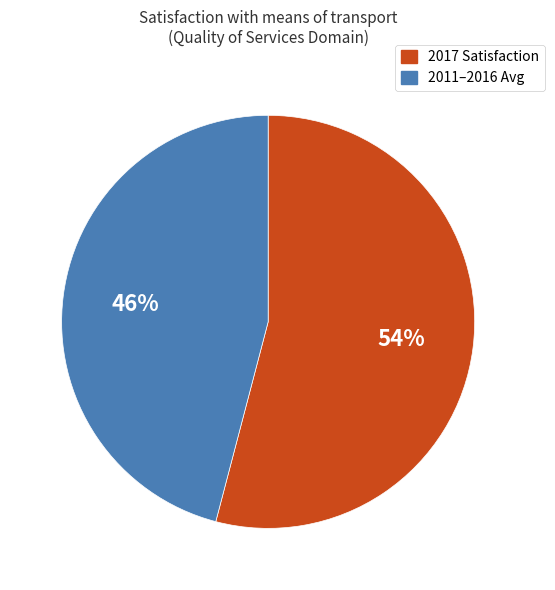

Count the number of slices in the pie.

2